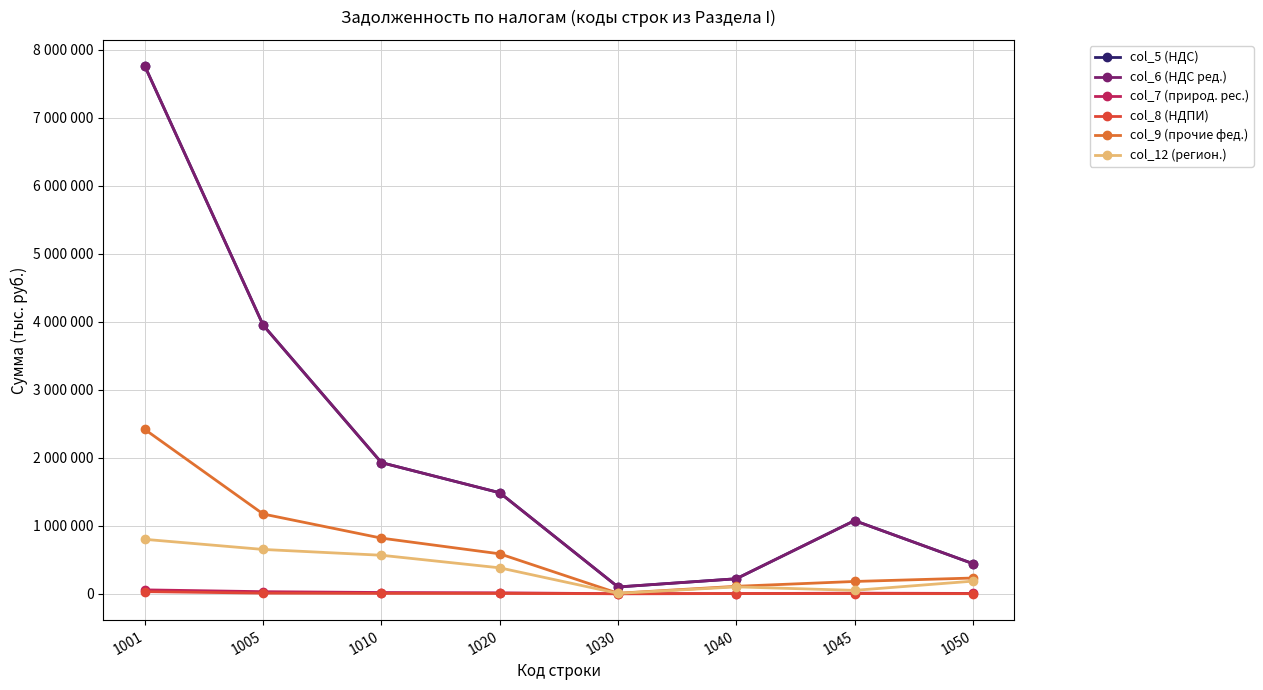

Where is col_7 (природ. рес.) nearest to the value 28394?

1005